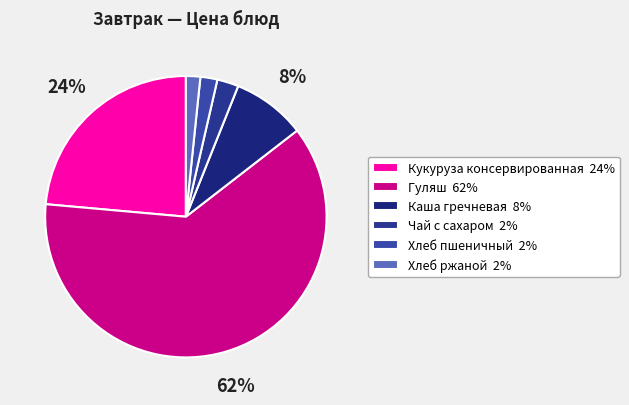

What is the majority slice?

Гуляш